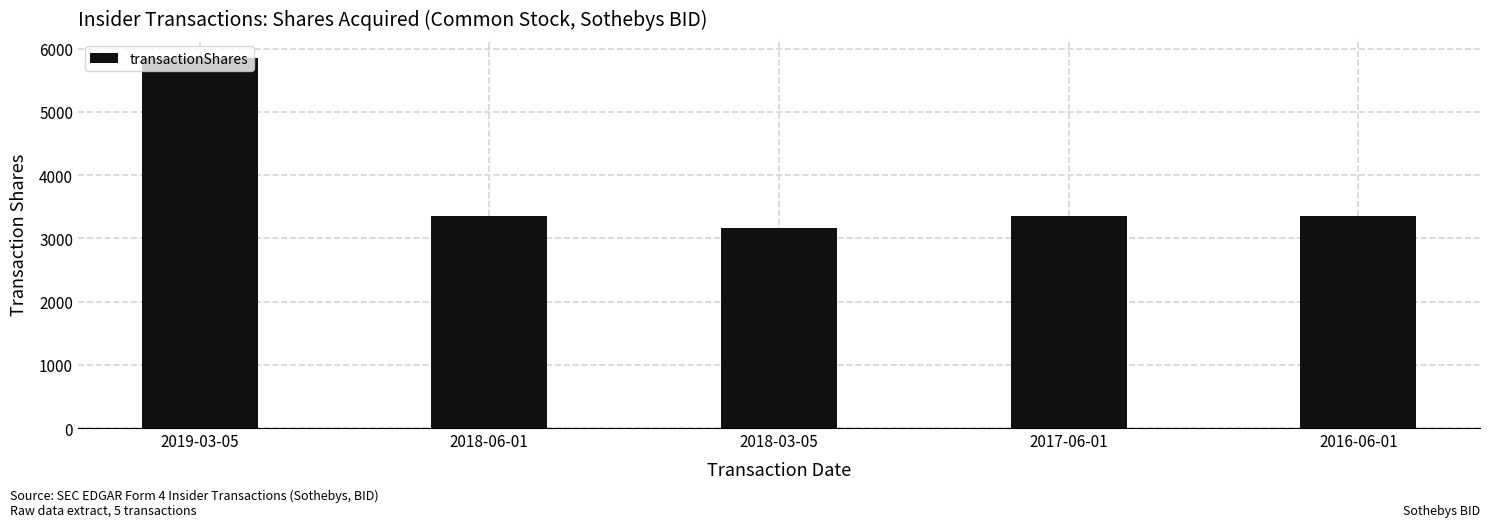

What is the minimum value shown in the chart?

3169